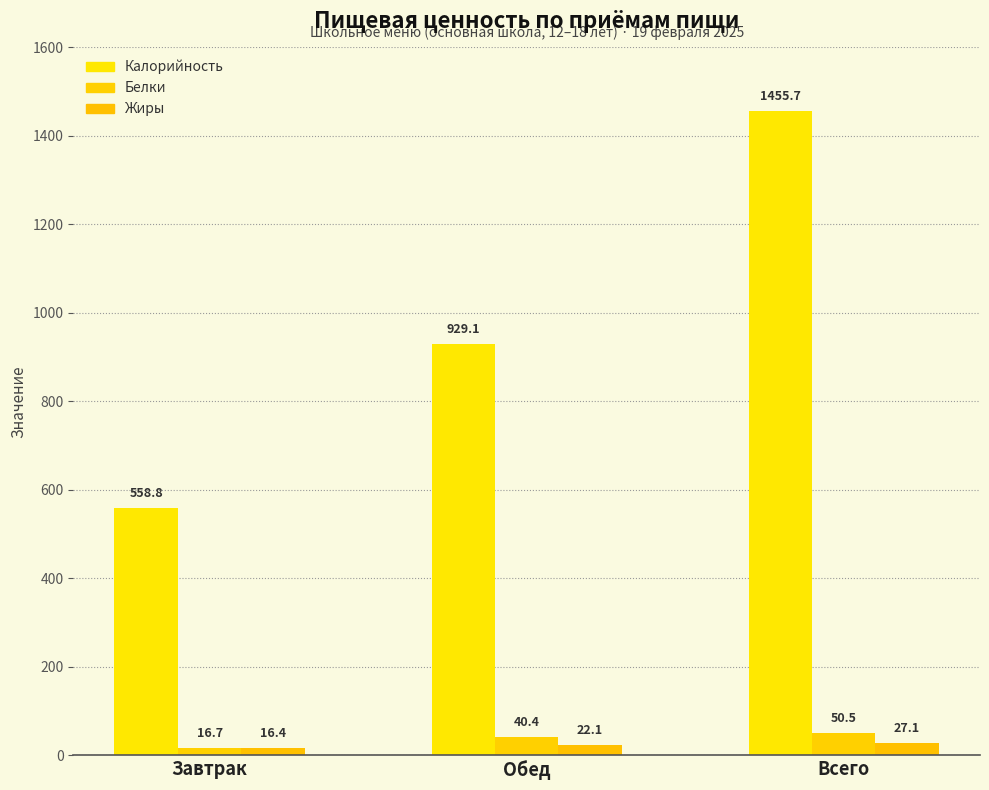

Rank the categories by Жиры value from lowest to highest.

Завтрак, Обед, Всего